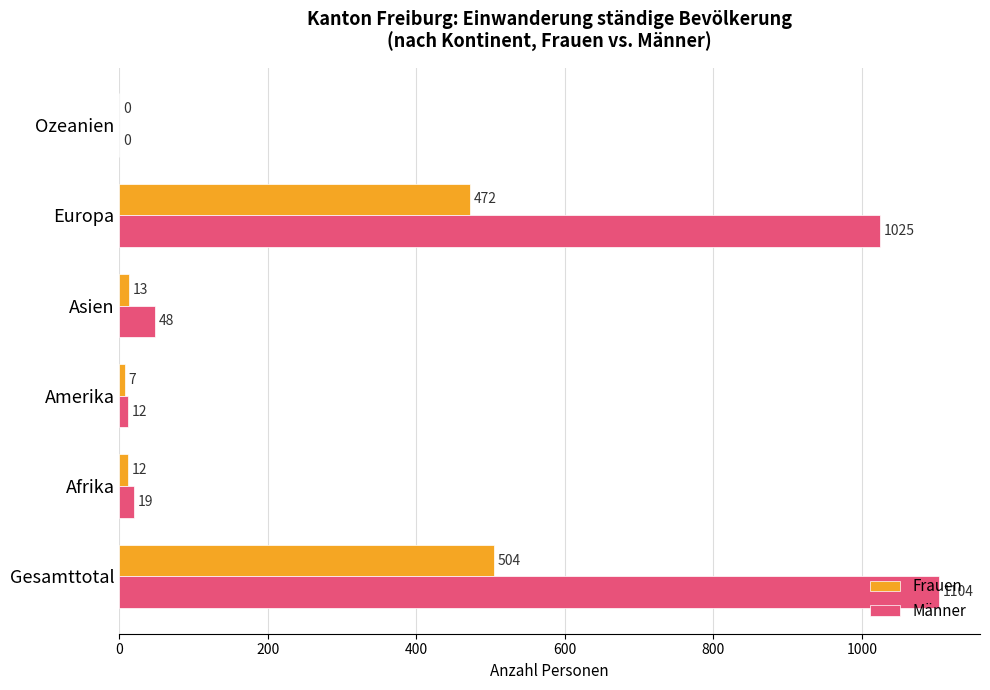

Between Gesamttotal and Afrika, which series saw the biggest shift?

Männer